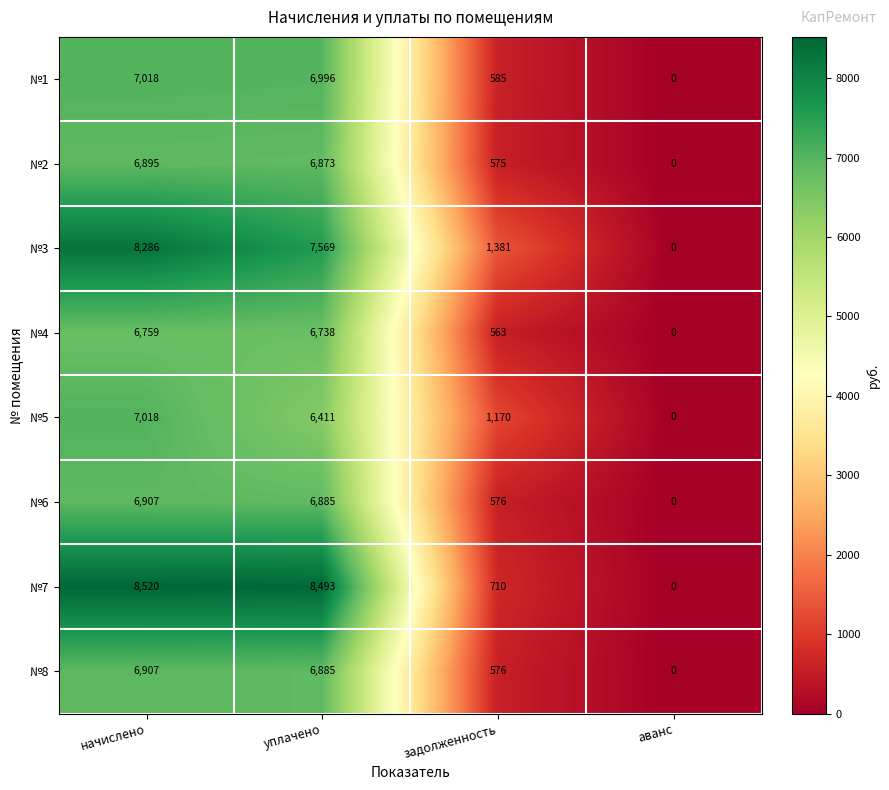

The №4 series shows -3613 at аванс. True or false?

False